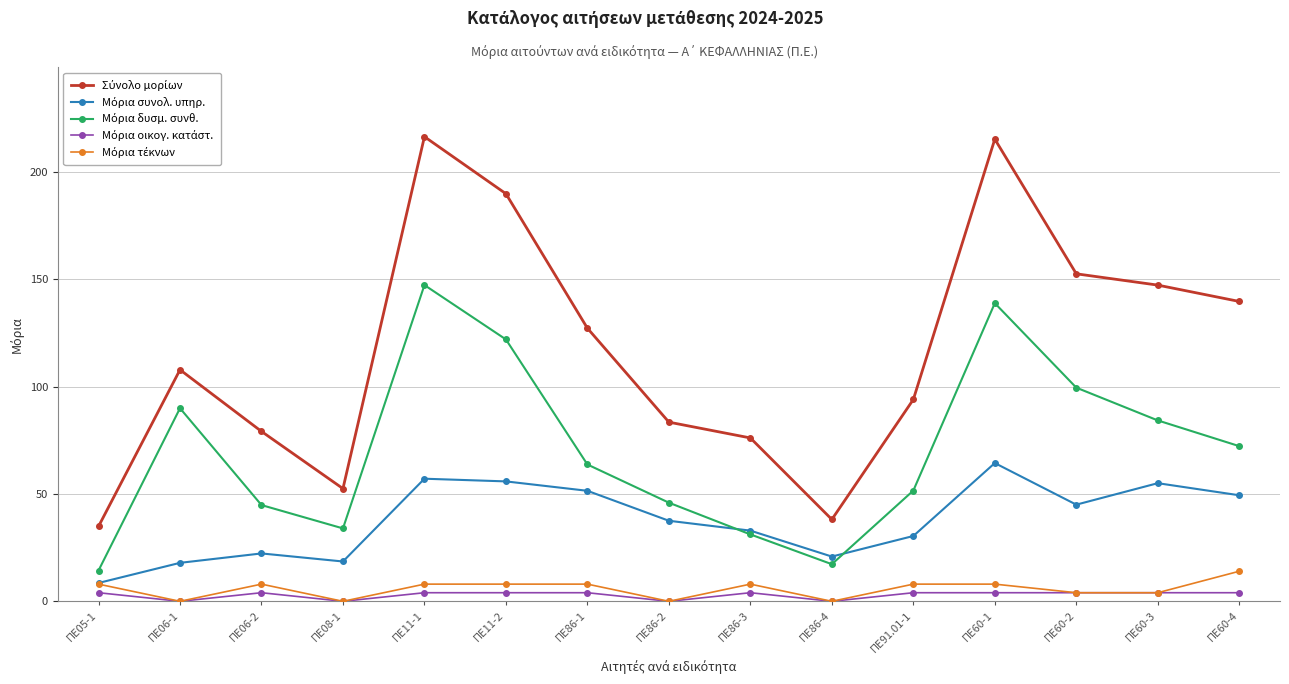

What is the label of the 9th point from the left?

ΠΕ86-3